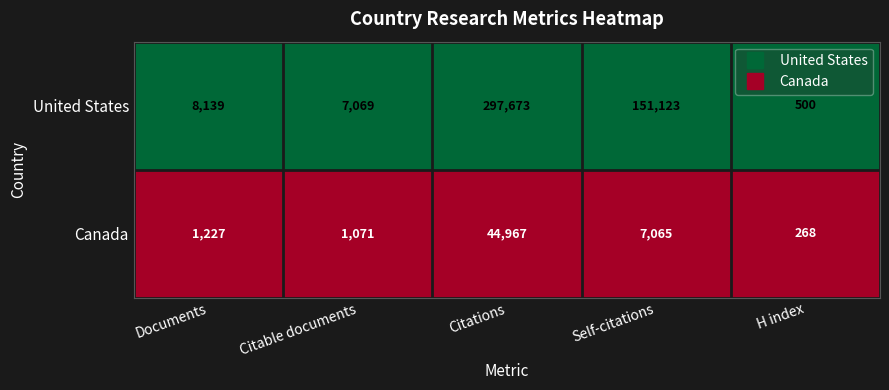

Which series changed the most between Citable documents and Citations?

United States